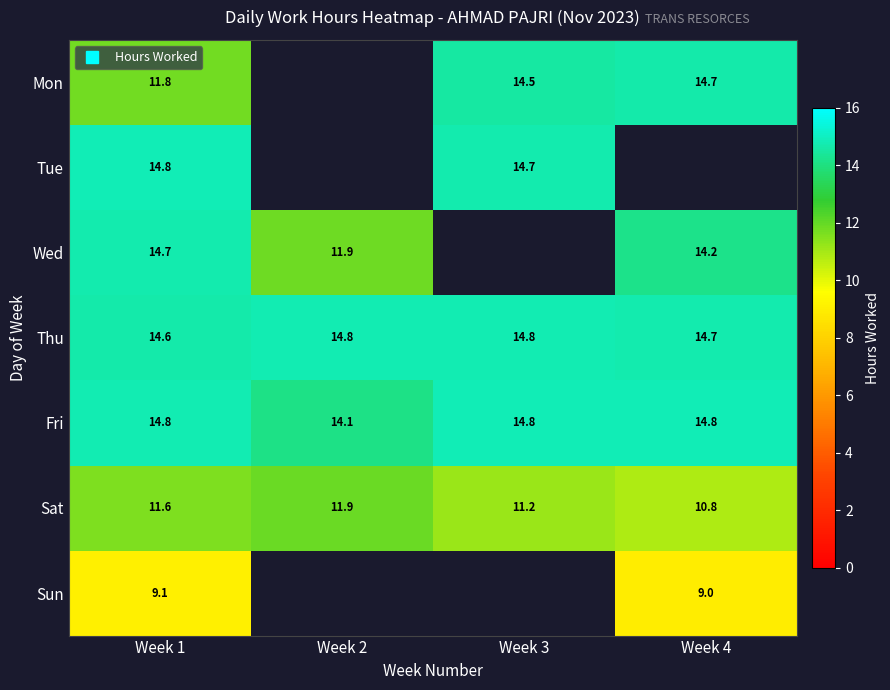

Where is Wed nearest to the value 13?

Week 2